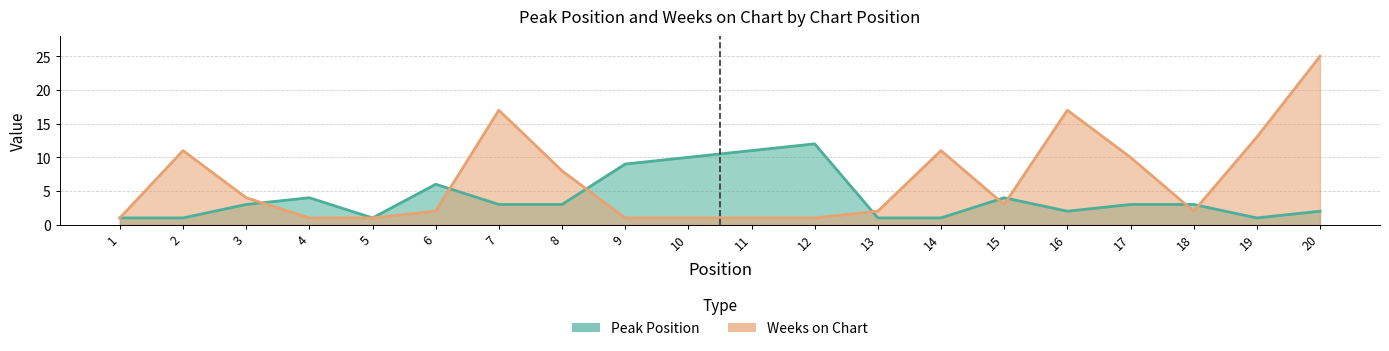

What is the difference between the highest and lowest values at 18?

1